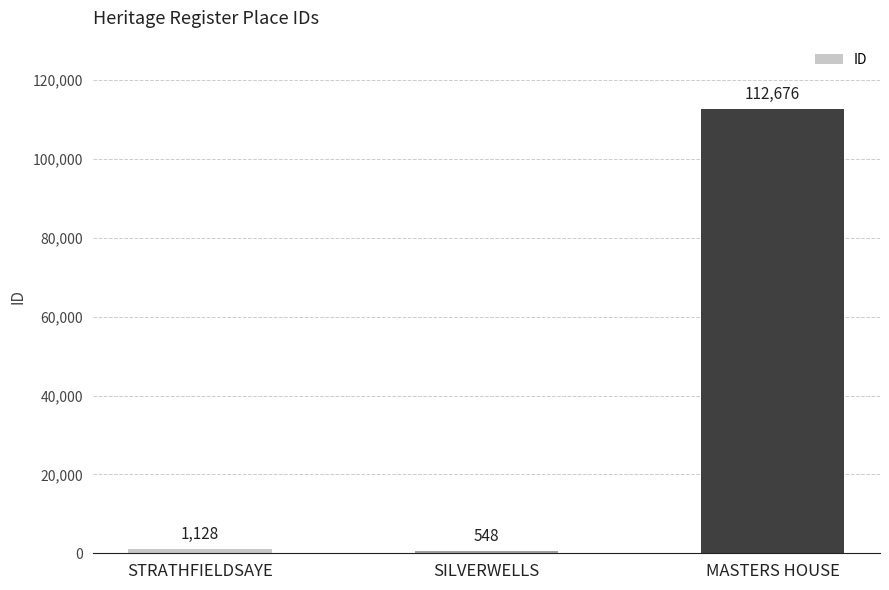

Reading right to left, transcribe all the data shown in this chart.

112676	548	1128